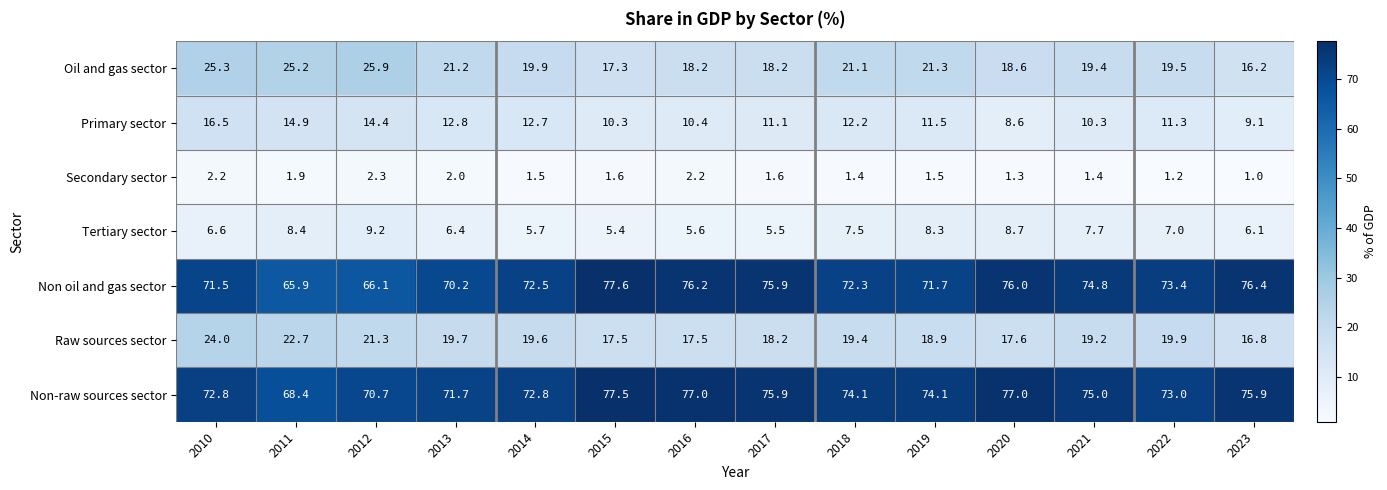

At which category is the sum across all series the highest?

2010